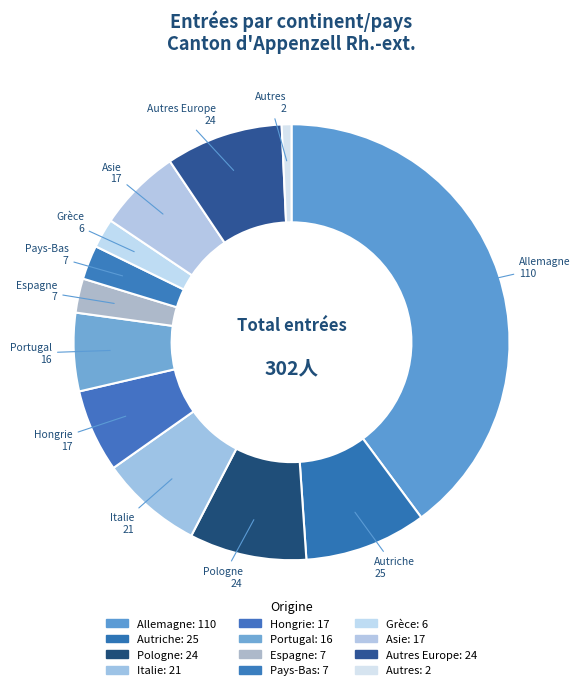

Is it true that Allemagne is 49% of the pie?

False